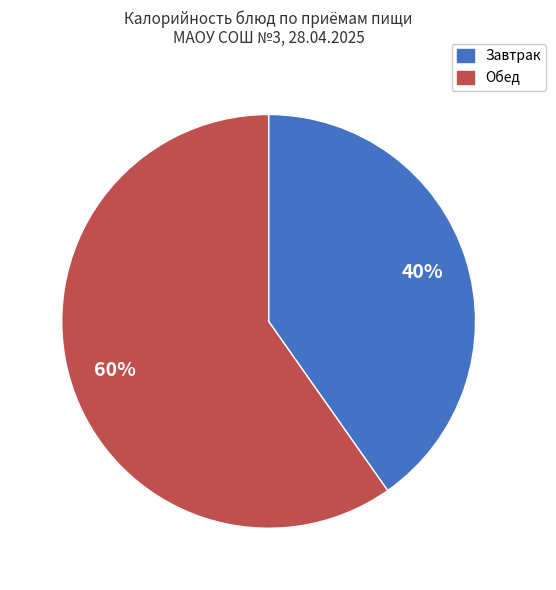

To the nearest percent, what is the average slice percentage?

50%